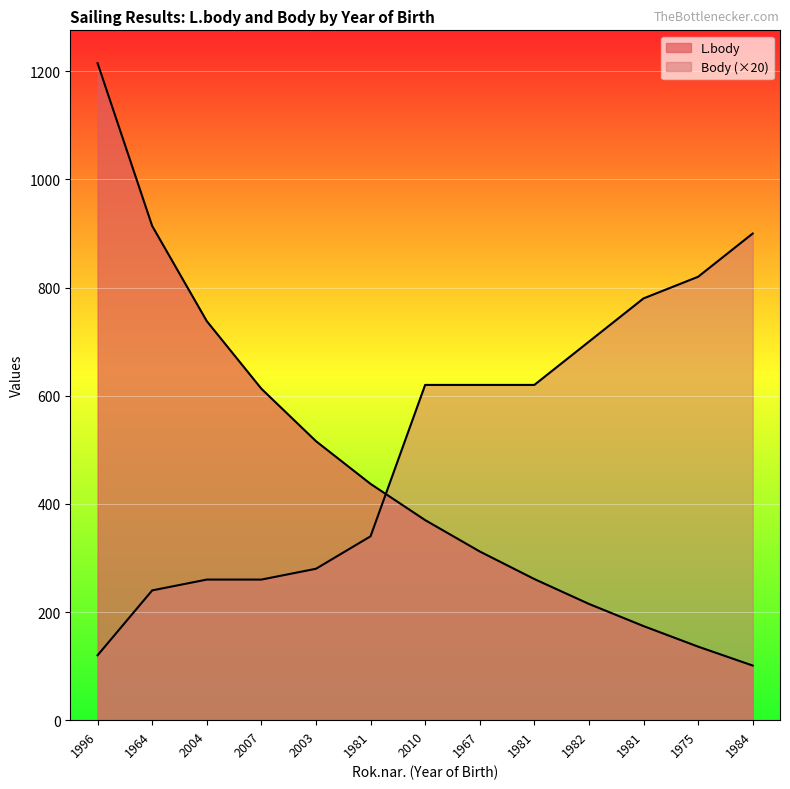

What is the minimum value shown in the chart?

101